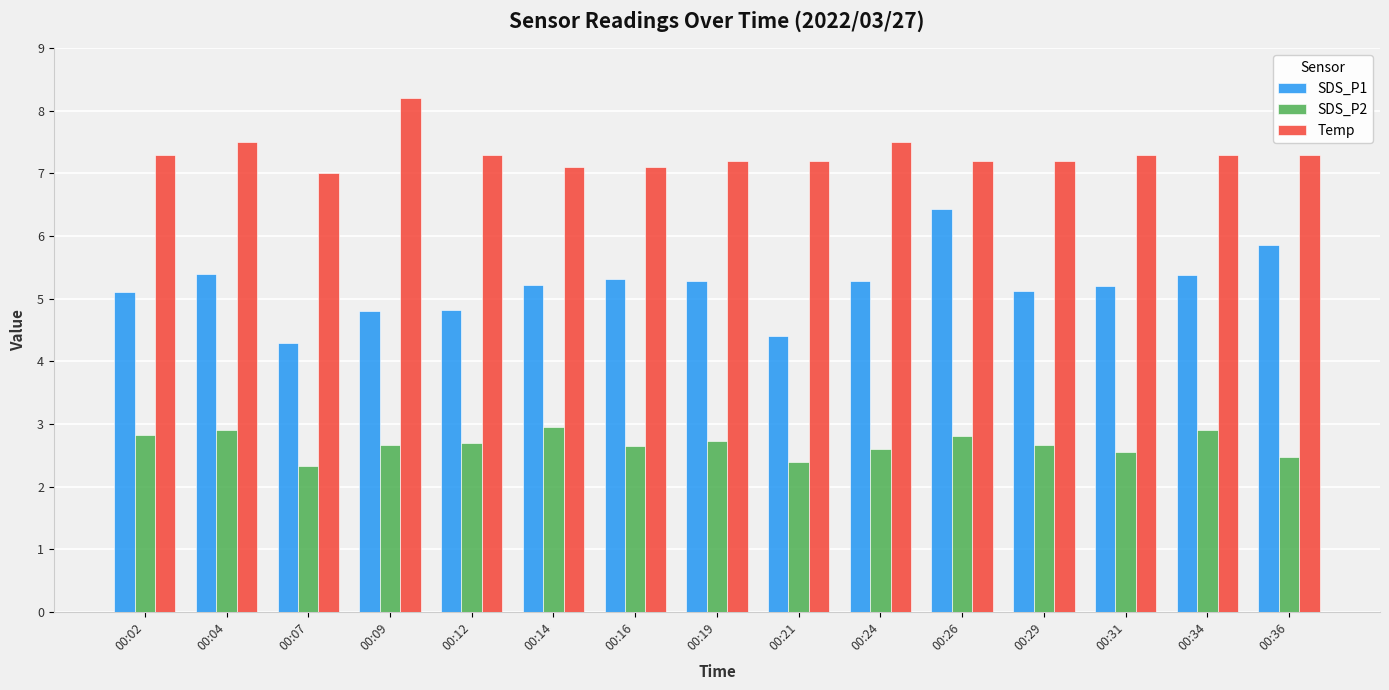

What are all the series names shown in the legend?

SDS_P1, SDS_P2, Temp